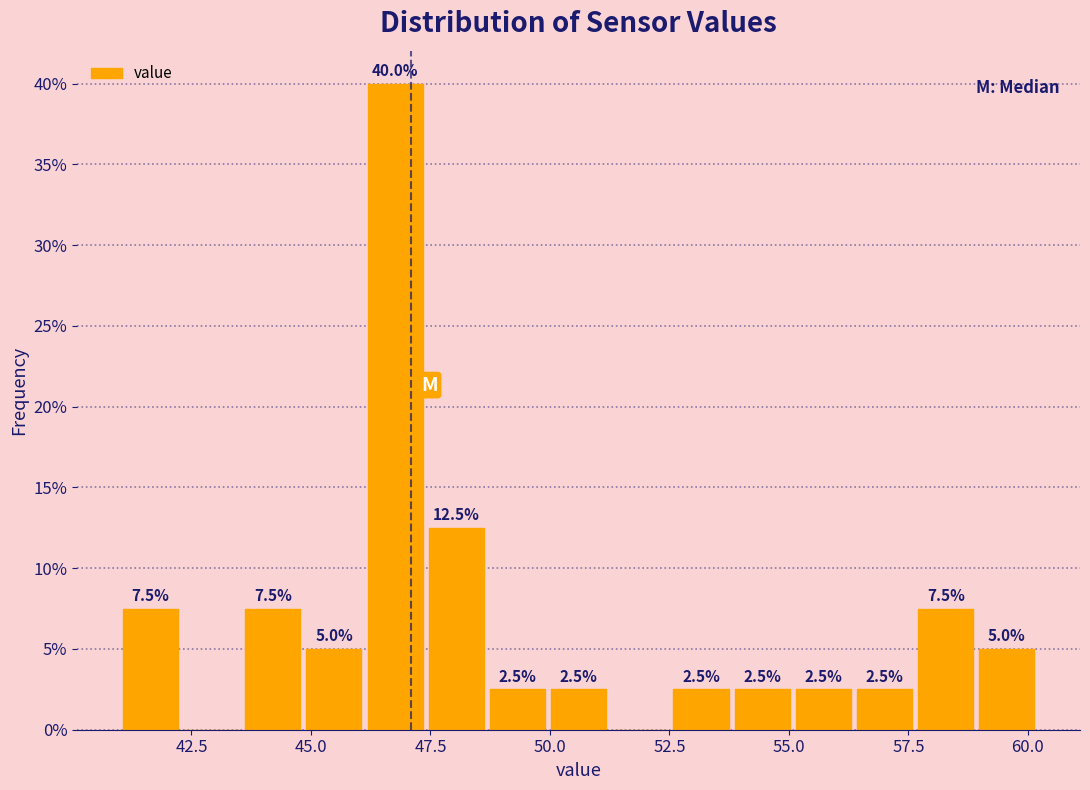

Read against the x-axis, roughly where is the centre of the tallest bar?

47.0